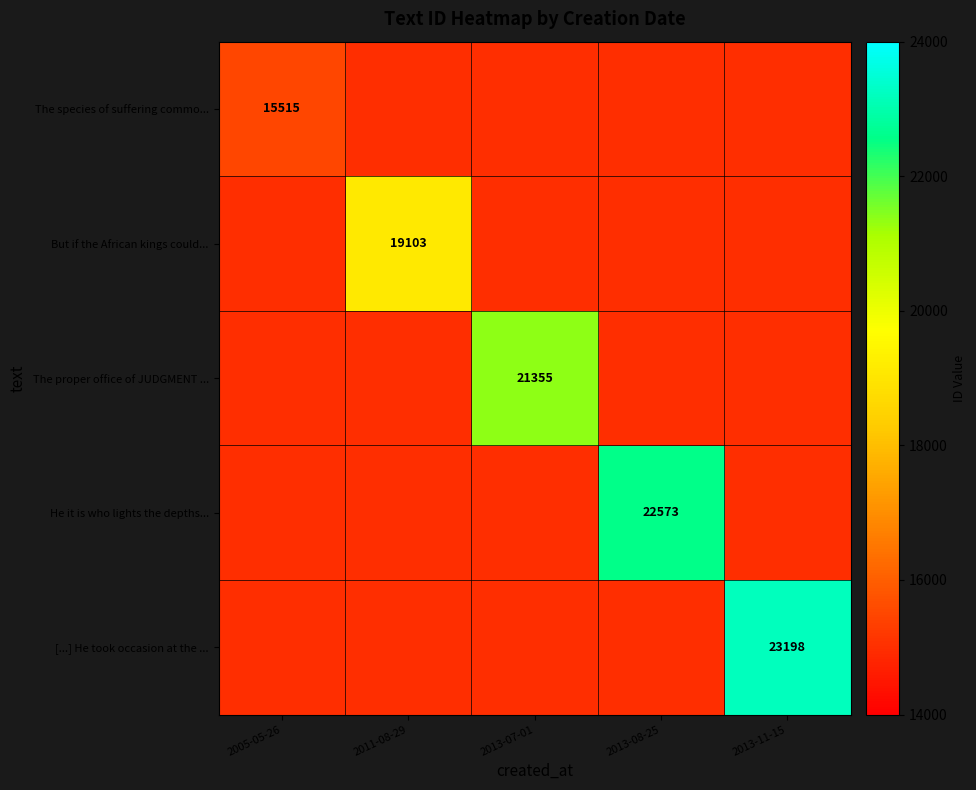

How many categories are shown in the chart?

5